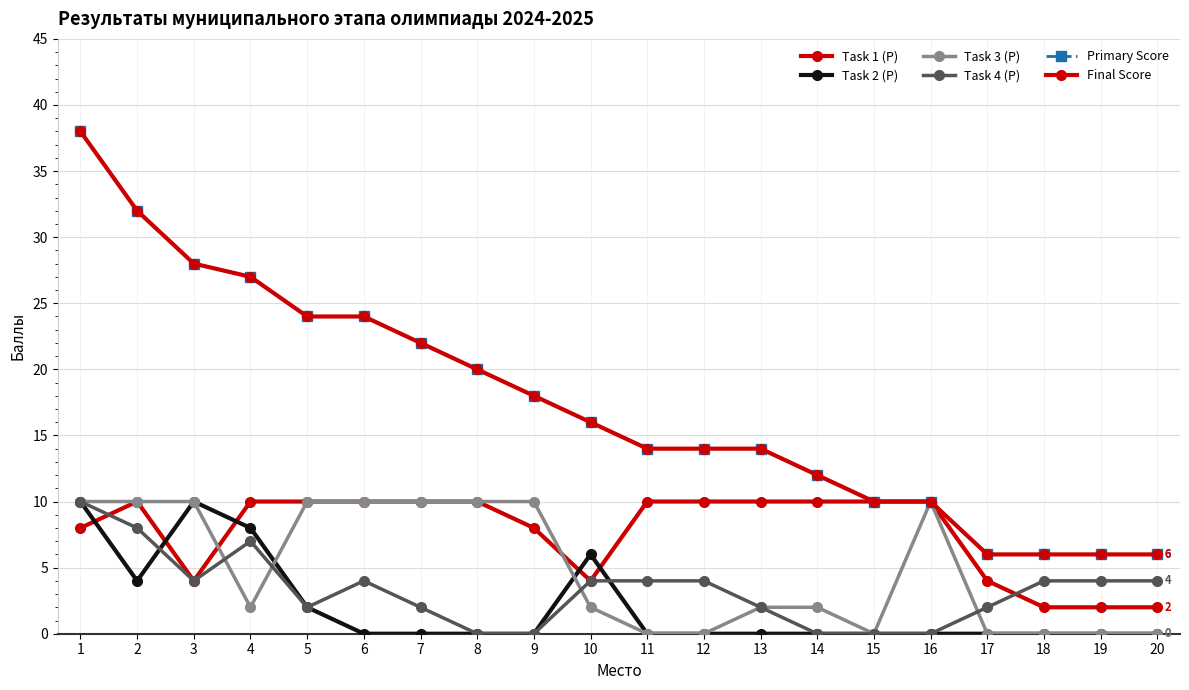

What is the sum of the Final Score values at 12 and 16?

24